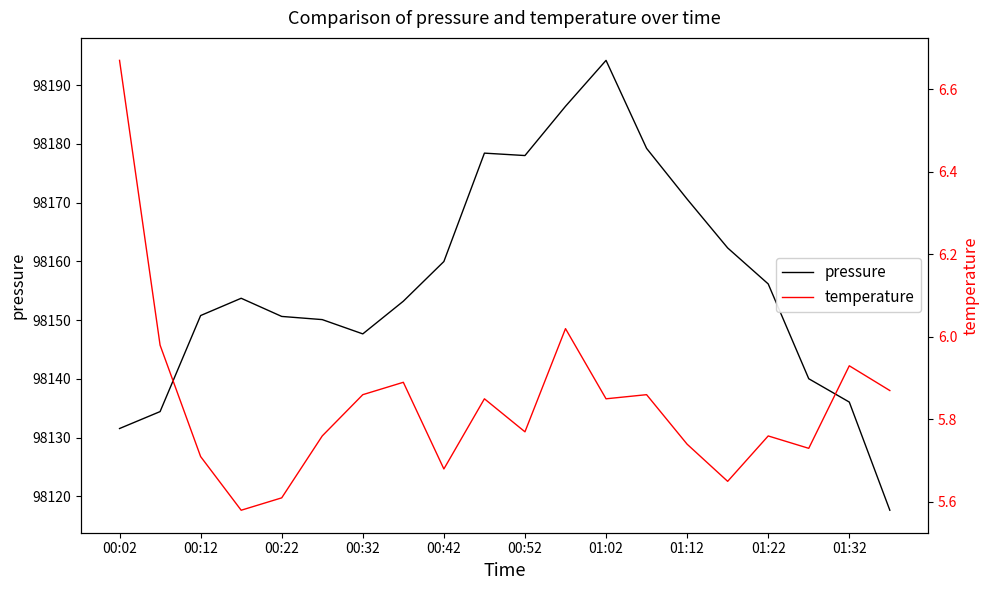

Read the pressure value at 00:02.

98131.6